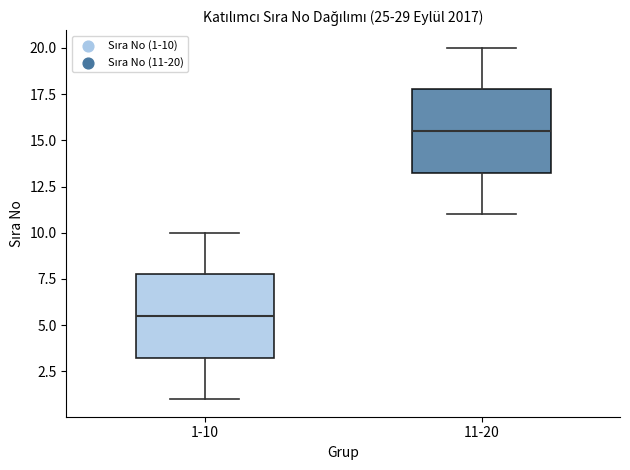

Which box's median line is the highest?

11-20